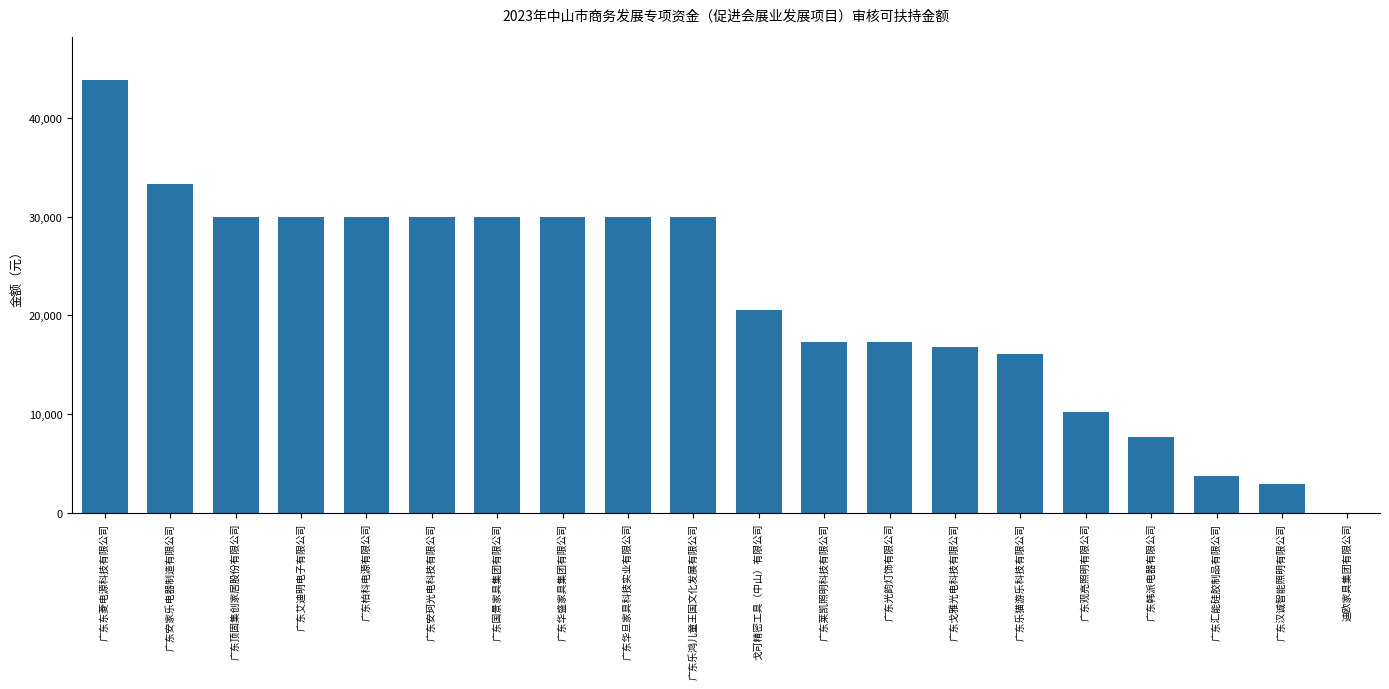

The chart shows a value of 25352.8 at 广东乐猫游乐科技有限公司. True or false?

False